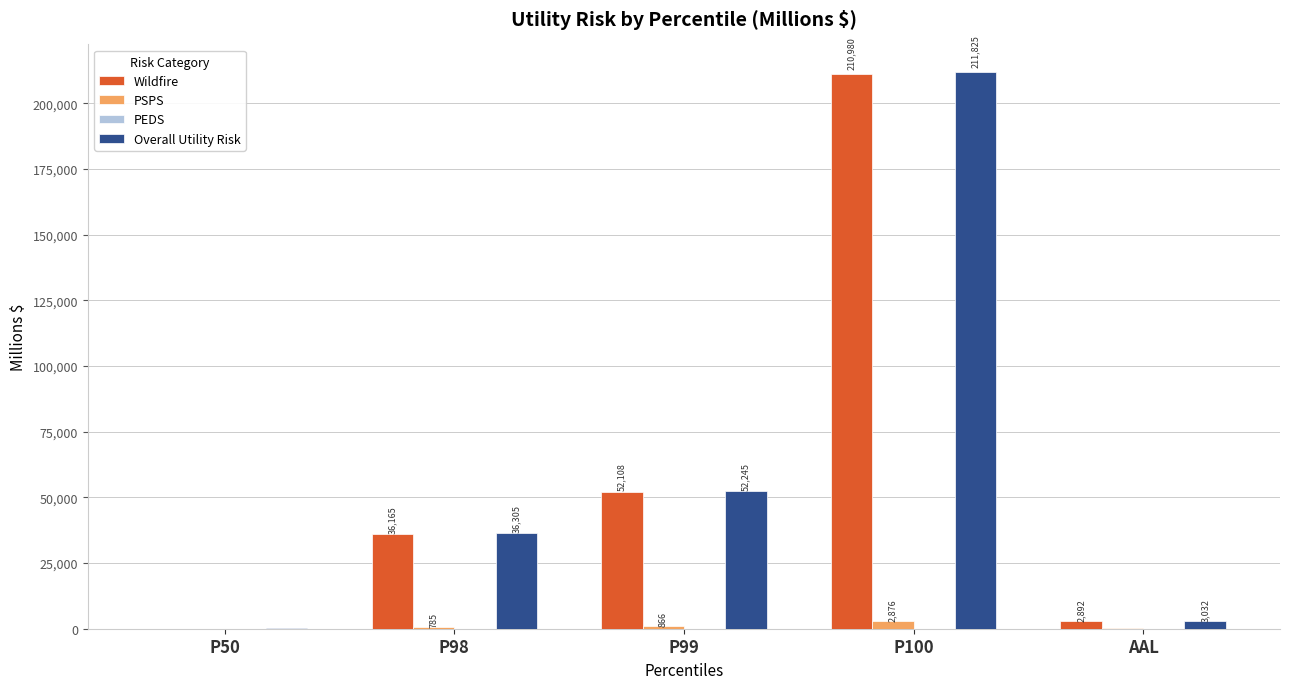

The value of Wildfire at P99 is 69829.7. True or false?

False